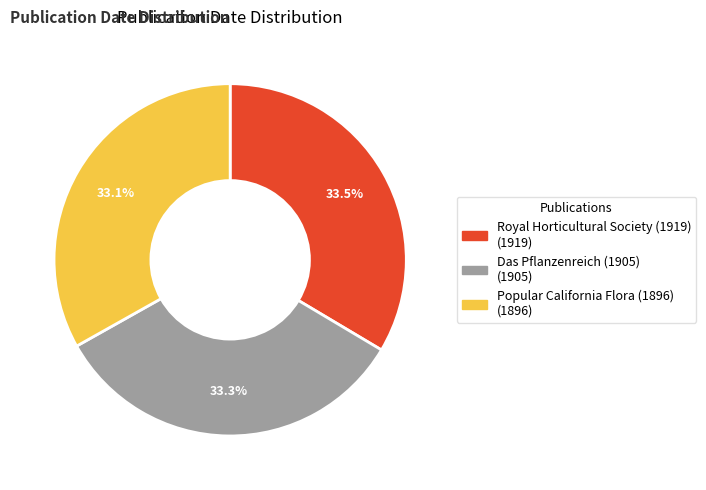

How many segments does this pie chart have?

3